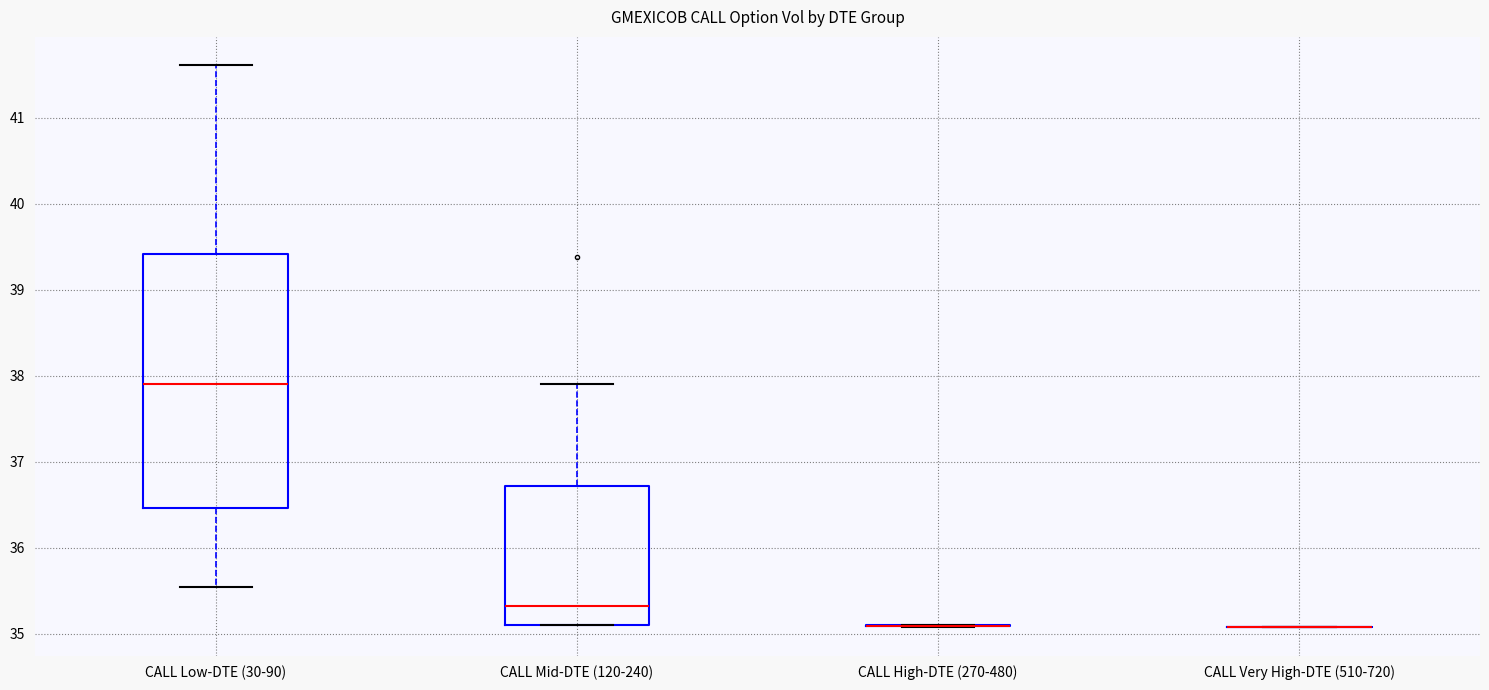

Reading left to right, transcribe this box plot: for each box, give where its median line is, the range the box spans, and where its two whiskers end, as read against the y-axis. The values are not printed on the chart, so give them approximately, as read against the axis.

CALL Low-DTE (30-90): median 37.9, box 36.5 to 39.4, whiskers 35.5 to 41.6
CALL Mid-DTE (120-240): median 35.3, box 35.1 to 36.7, whiskers 35.1 to 37.9
CALL High-DTE (270-480): box collapsed to a line at 35.1, whiskers 35.1 to 35.1
CALL Very High-DTE (510-720): box collapsed to a line at 35.1, whiskers 35.1 to 35.1